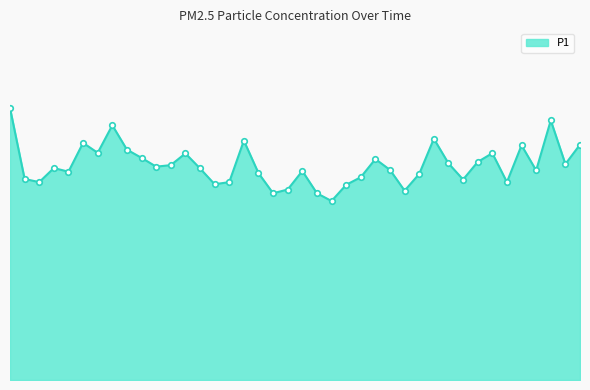

Reading left to right, extract all data points from this chart.

23.2	17.1	16.9	18.1	17.8	20.2	19.4	21.7	19.6	18.9	18.2	18.3	19.3	18.1	16.7	16.9	20.4	17.6	15.9	16.2	17.8	15.9	15.3	16.6	17.3	18.9	17.9	16.1	17.6	20.6	18.5	17.1	18.6	19.4	16.9	20.0	17.9	22.1	18.4	20.1